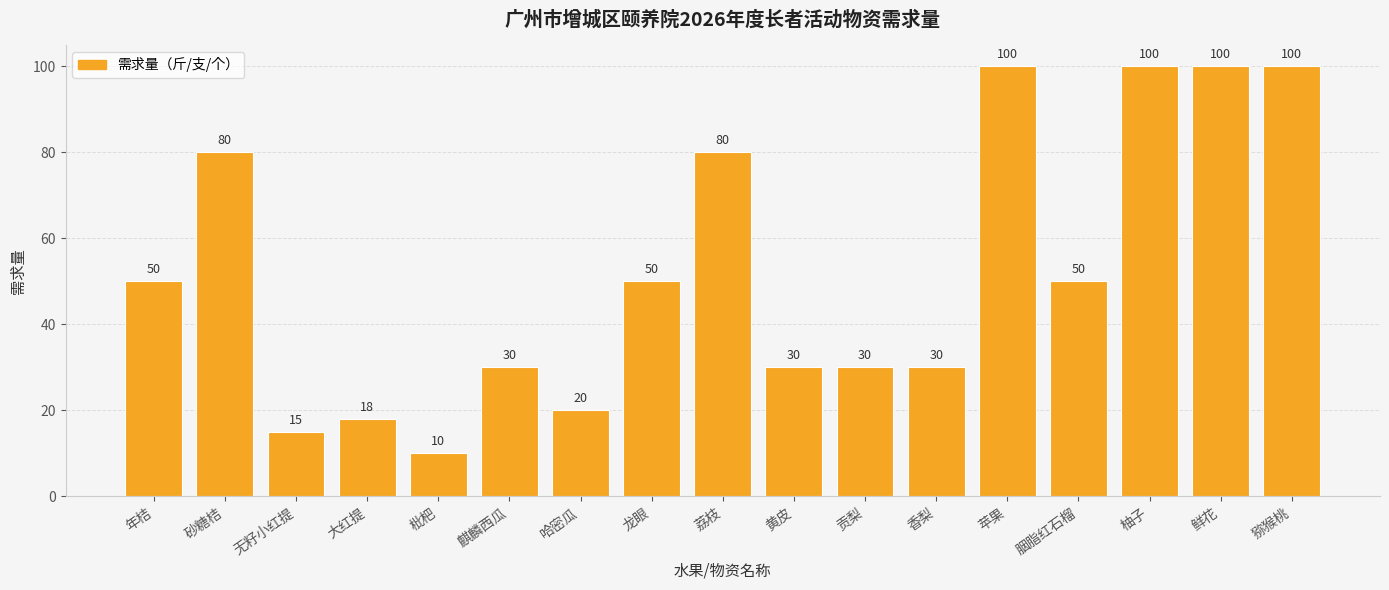

What is the label of the 9th bar from the right?

荔枝